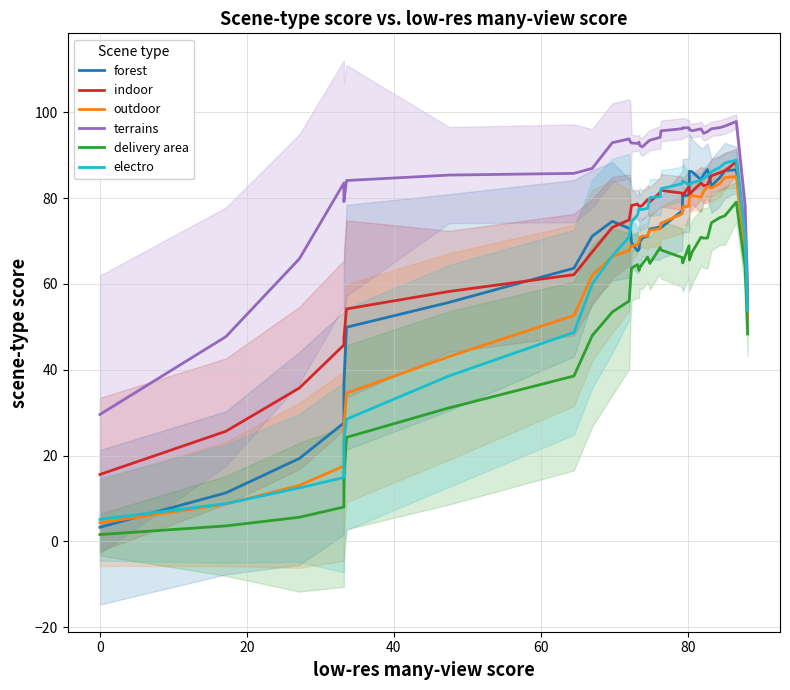

What is the difference between the maximum and second lowest values in the terrains series?

50.1